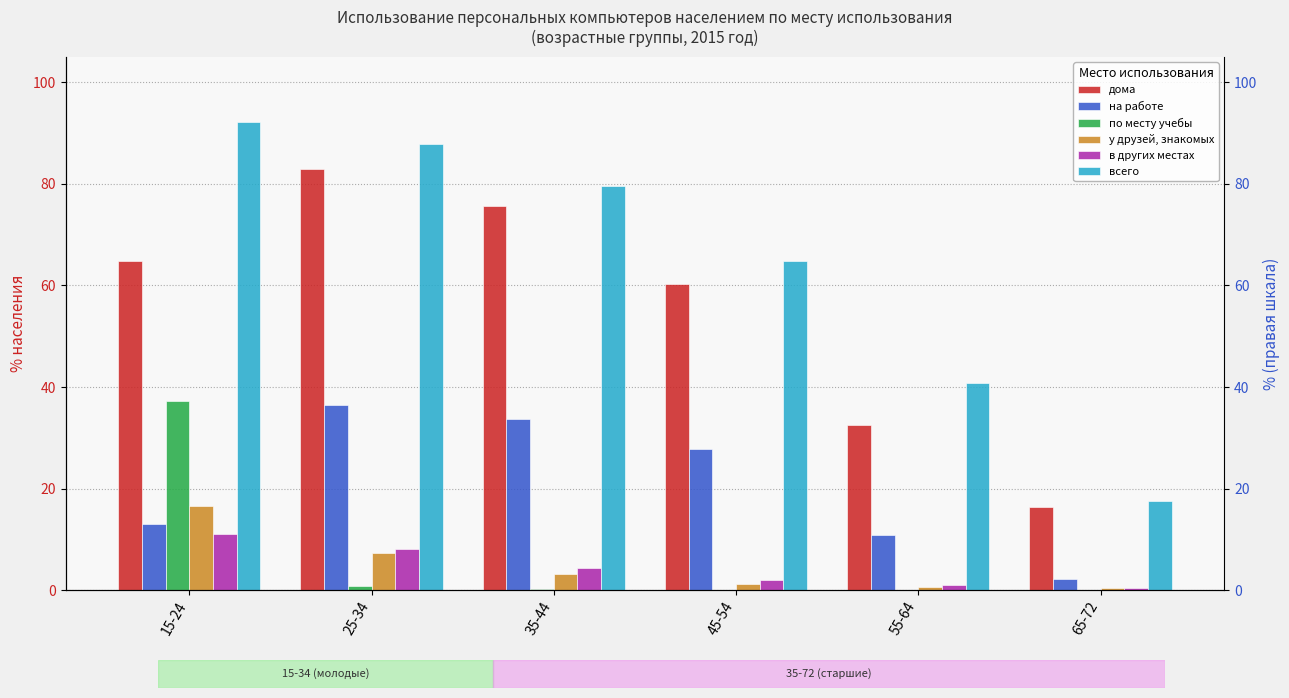

What is the label of the 3rd bar from the right?

45-54